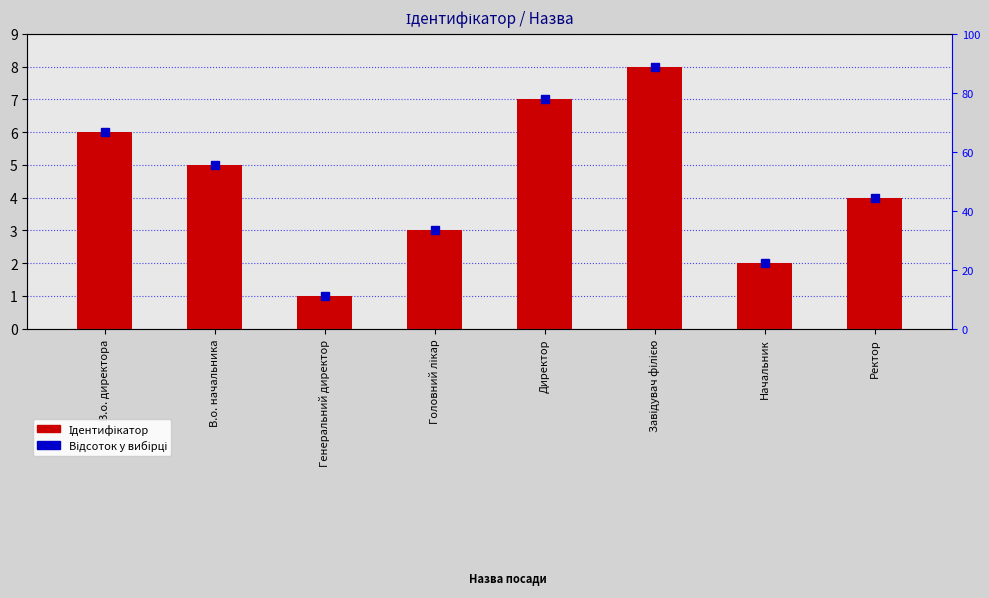

Reading left to right, transcribe all the data shown in this chart.

6	5	1	3	7	8	2	4